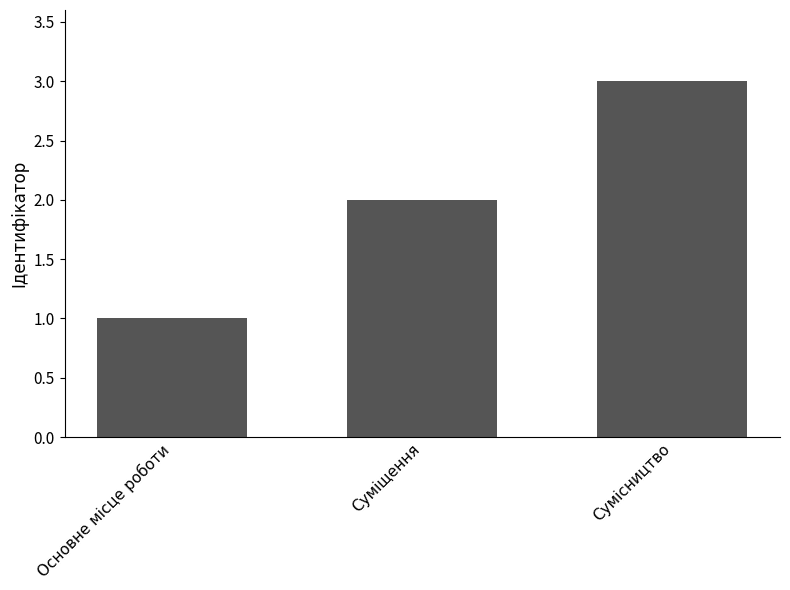

Are the bars horizontal?

No